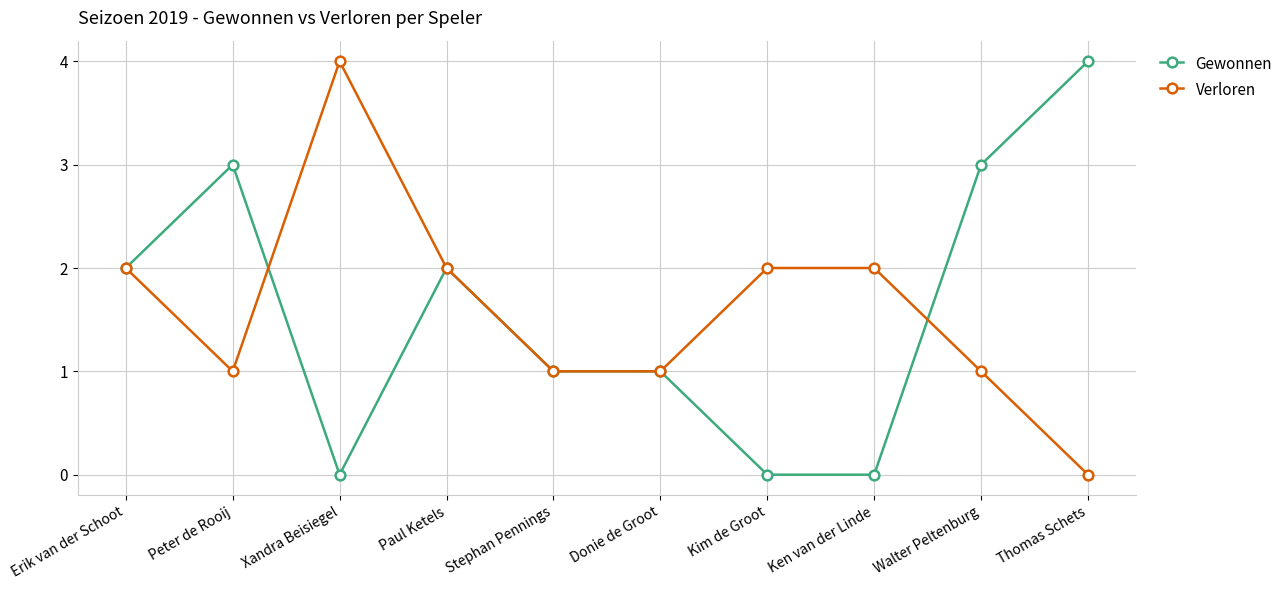

Count the number of categories in the chart.

10